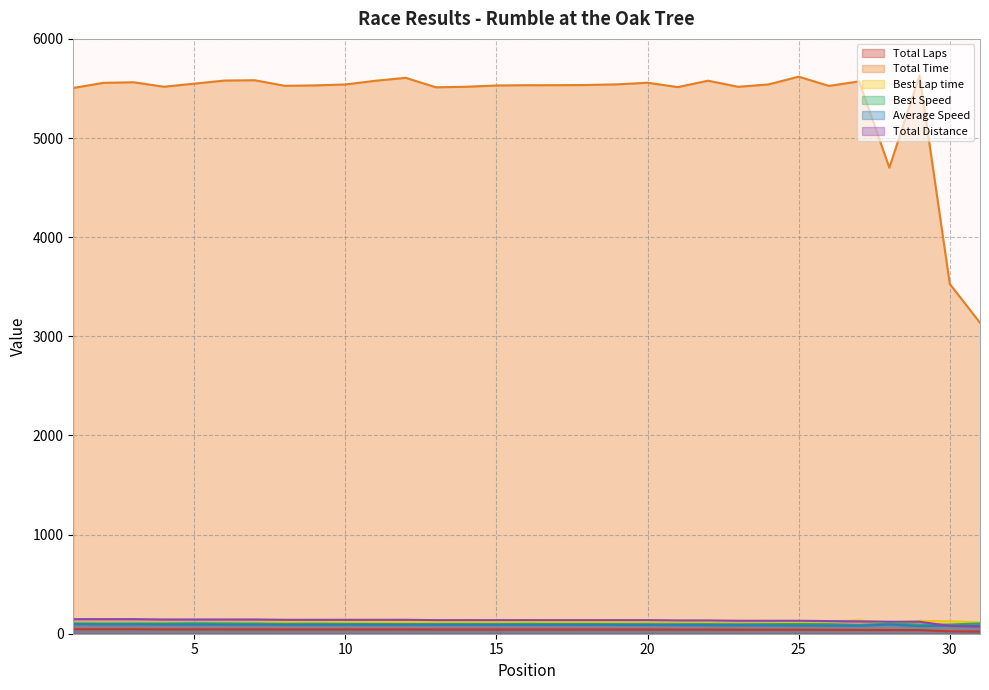

How many categories are shown in the chart?

31